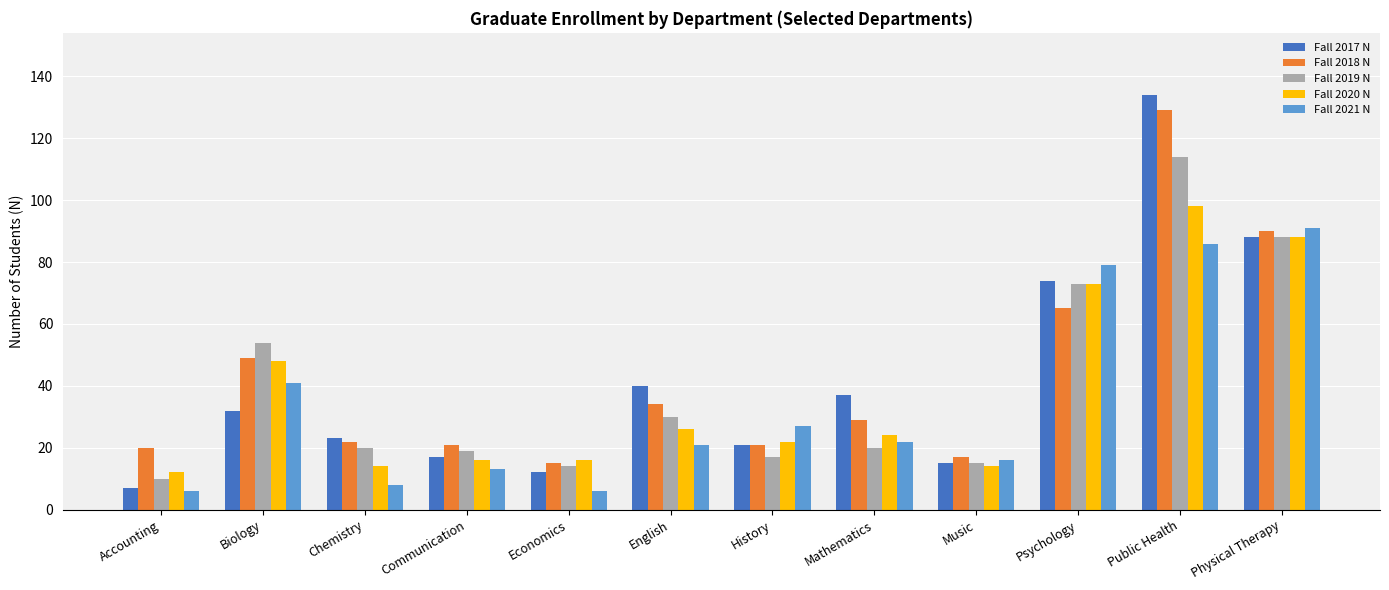

Where does the Fall 2018 N series first go above 29?

Biology